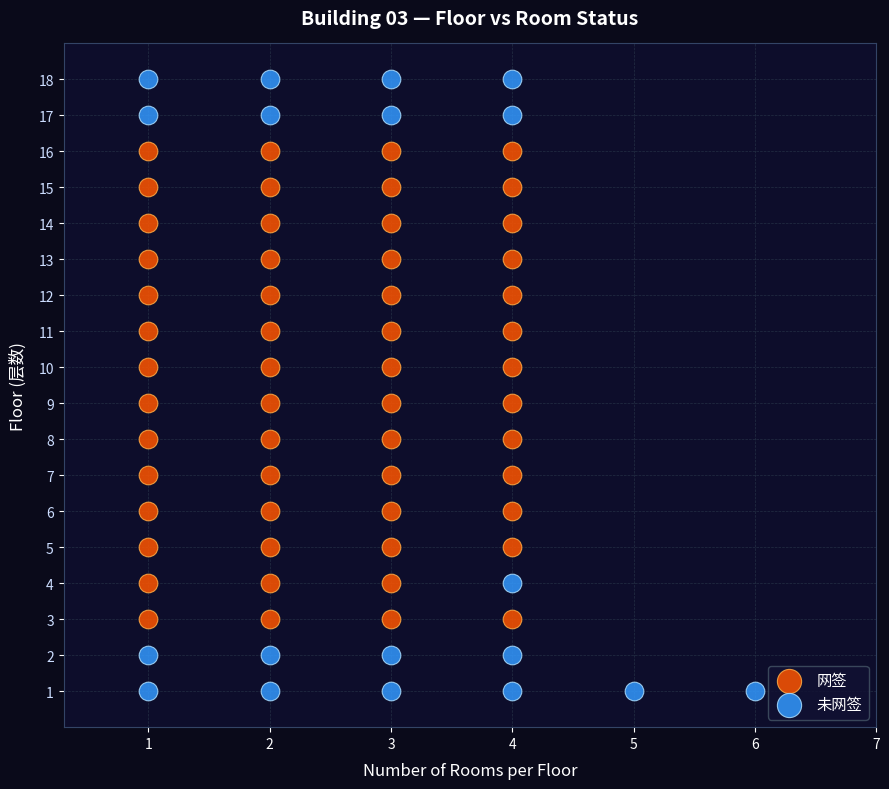

Which series reaches the minimum Y coordinate?

未网签